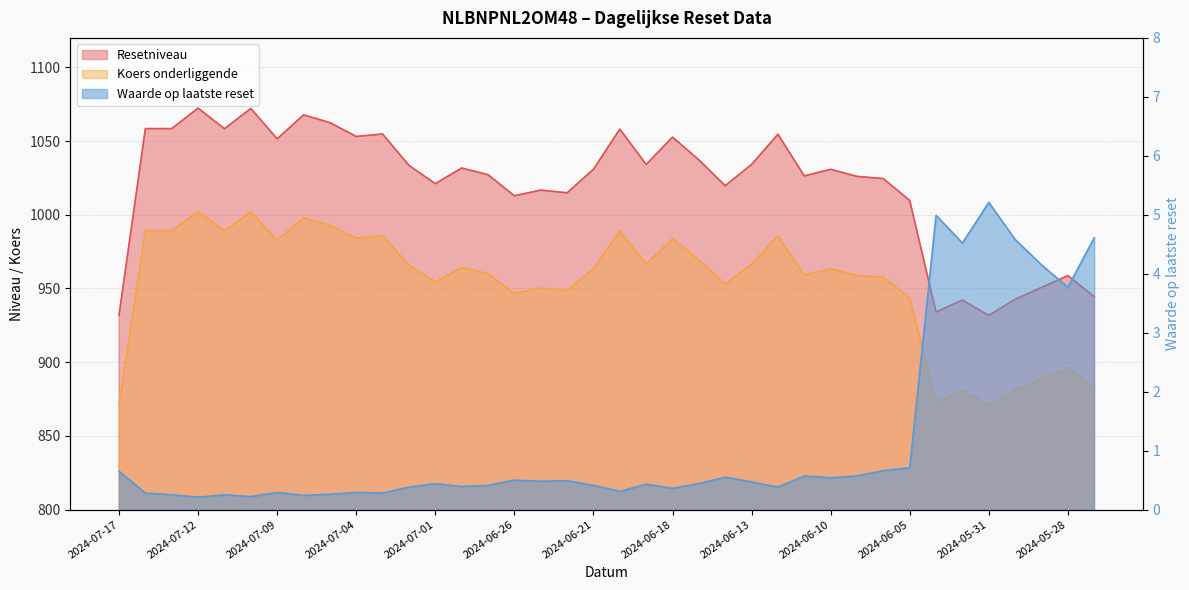

At how many categories does at least one series exceed 490?

38